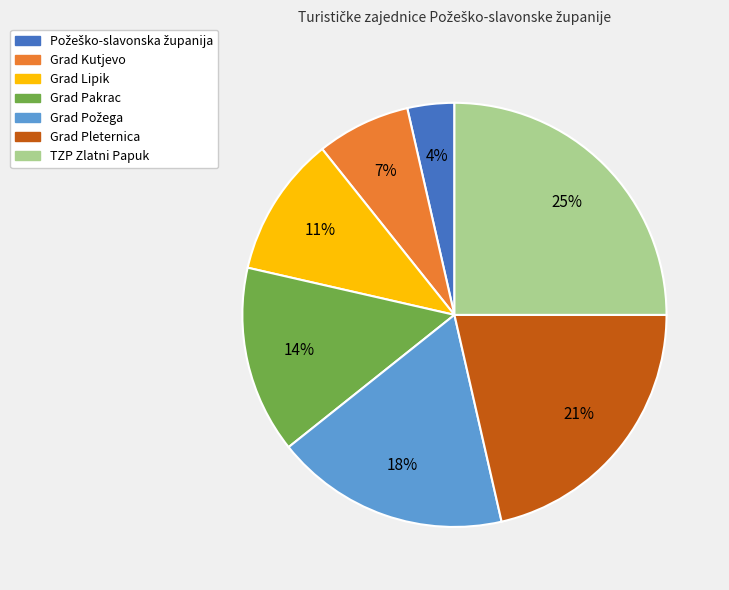

Is Grad Lipik the majority of the pie?

No